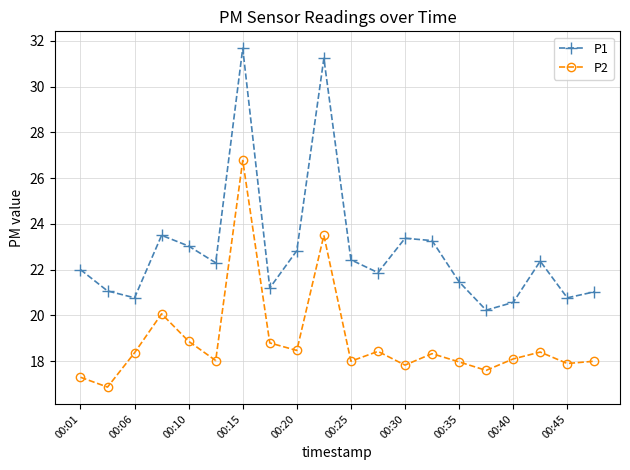

How many interior local peaks does the P1 series have?

5